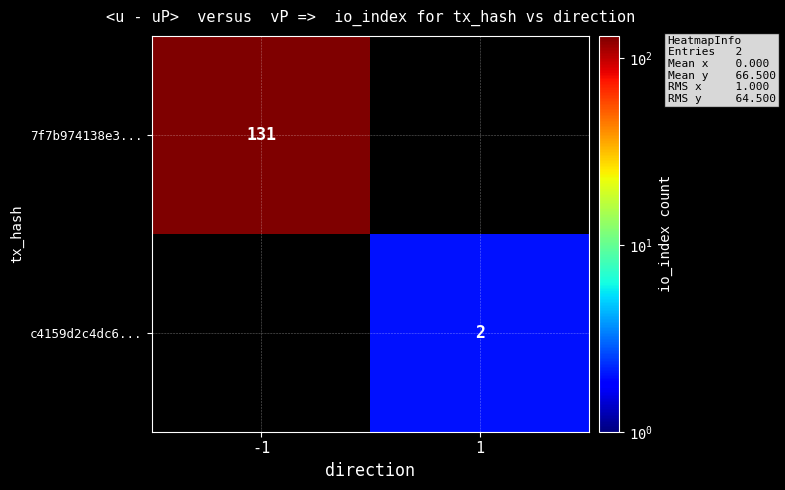

True or false: 7f7b974138e3... has a value of 131 at -1.

True